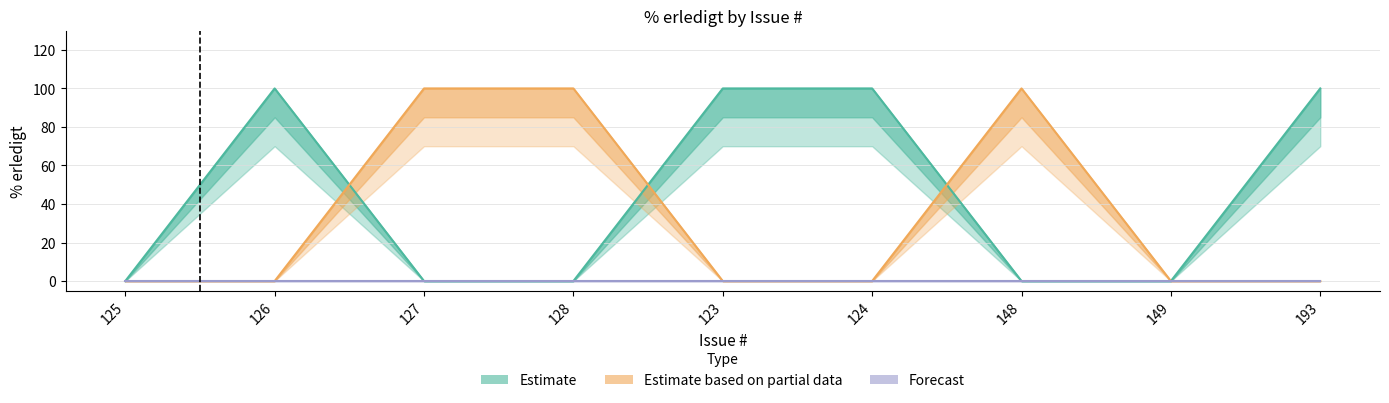

Between 125 and 123, which is larger?

123